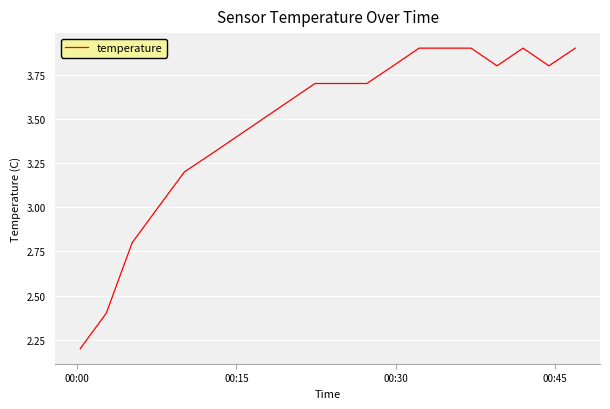

What is the greatest value displayed?

3.9